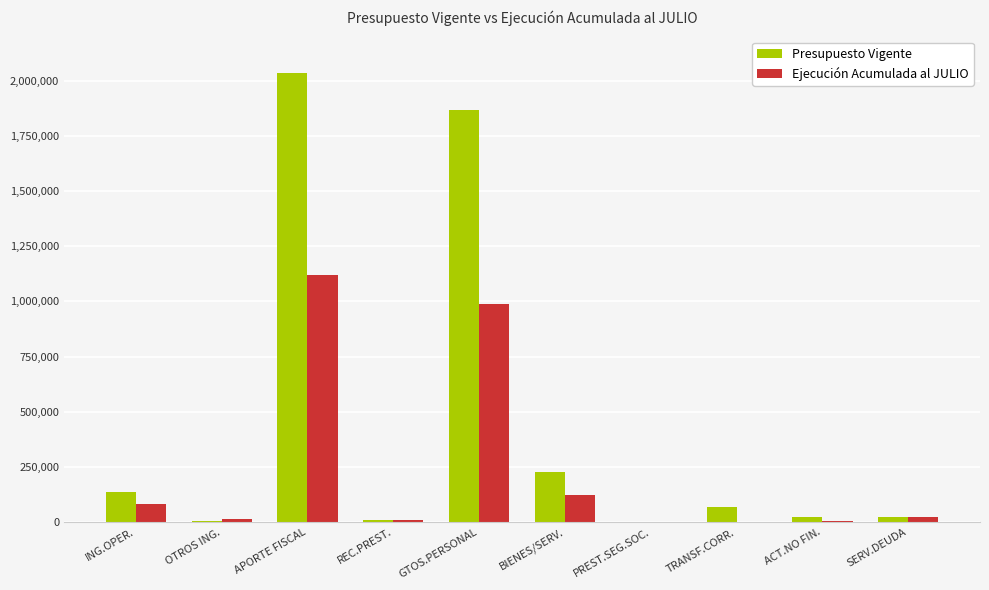

Are the bars grouped side by side (vs. stacked)?

Yes